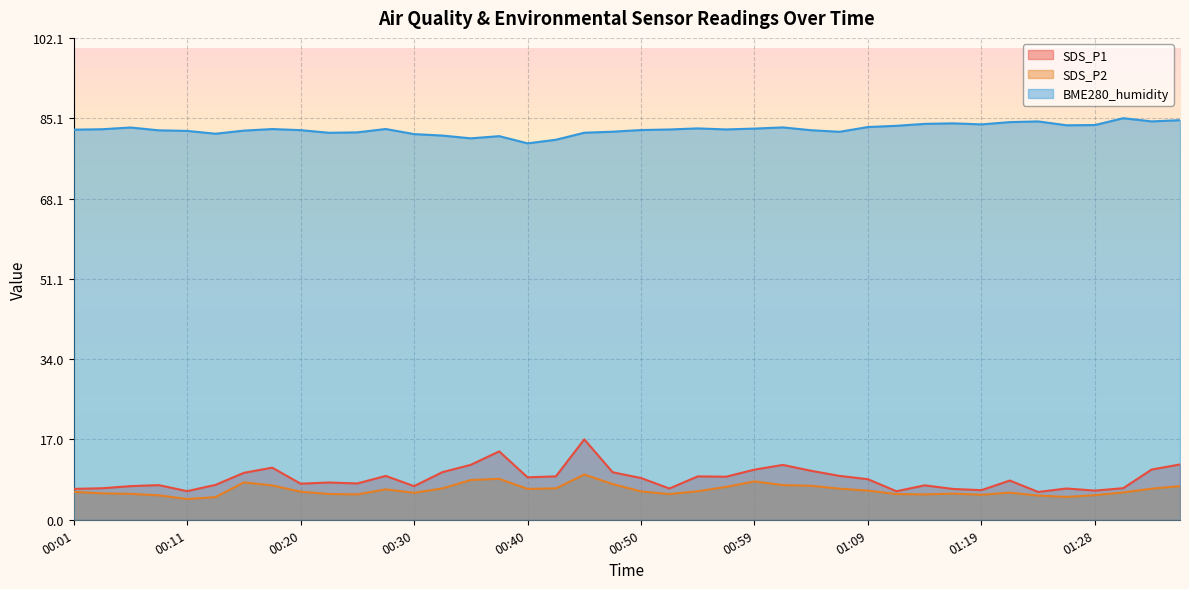

Reading right to left, transcribe all the data shown in this chart.

SDS_P1: 11.7	10.7	6.7	6.2	6.6	5.9	8.3	6.3	6.5	7.3	6.0	8.6	9.3	10.4	11.6	10.6	9.1	9.2	6.6	8.8	10.1	17.1	9.2	9.0	14.5	11.7	10.1	7.1	9.3	7.7	7.9	7.7	11.1	9.9	7.4	6.1	7.3	7.1	6.7	6.5
SDS_P2: 7.1	6.6	5.8	5.2	4.8	5.1	5.8	5.3	5.5	5.4	5.5	6.2	6.6	7.2	7.3	8.1	7.0	6.0	5.5	6.0	7.6	9.6	6.7	6.5	8.7	8.4	6.7	5.7	6.5	5.4	5.5	6.0	7.3	7.9	4.8	4.4	5.2	5.5	5.6	5.9
BME280_humidity: 84.7	84.4	85.1	83.7	83.6	84.4	84.3	83.8	84.0	83.9	83.5	83.2	82.2	82.6	83.2	82.9	82.7	83.0	82.7	82.6	82.3	82.0	80.5	79.8	81.3	80.8	81.4	81.8	82.8	82.1	82.0	82.6	82.8	82.5	81.8	82.4	82.5	83.2	82.8	82.7